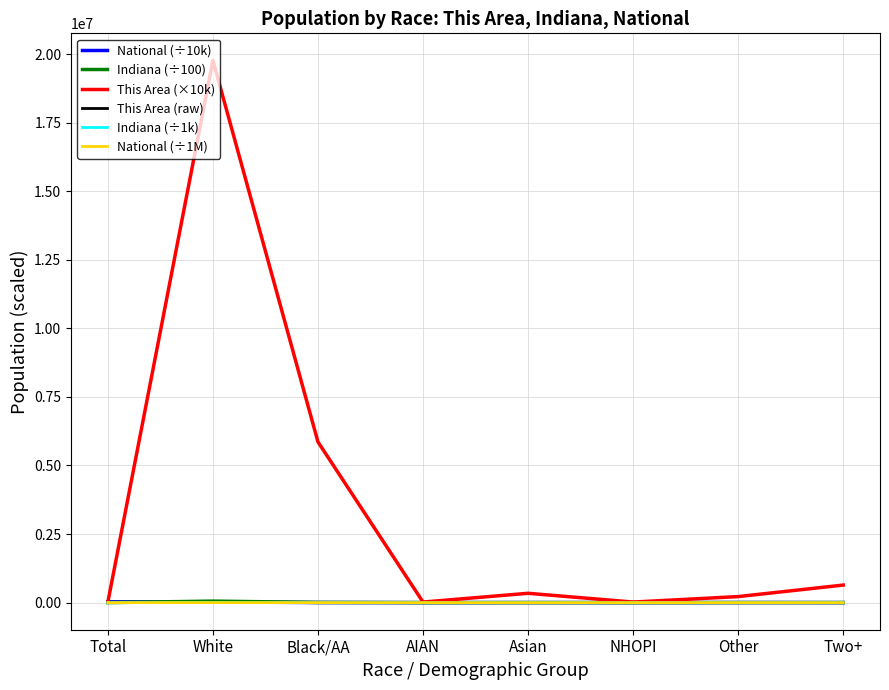

Which series has the largest range (max minus min)?

This Area (×10k)